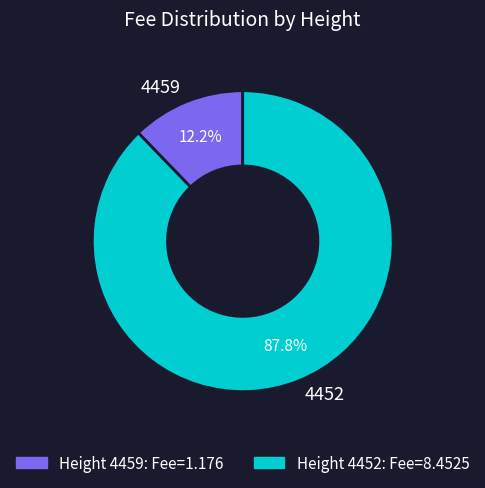

Between 4459 and 4452, which is larger?

4452